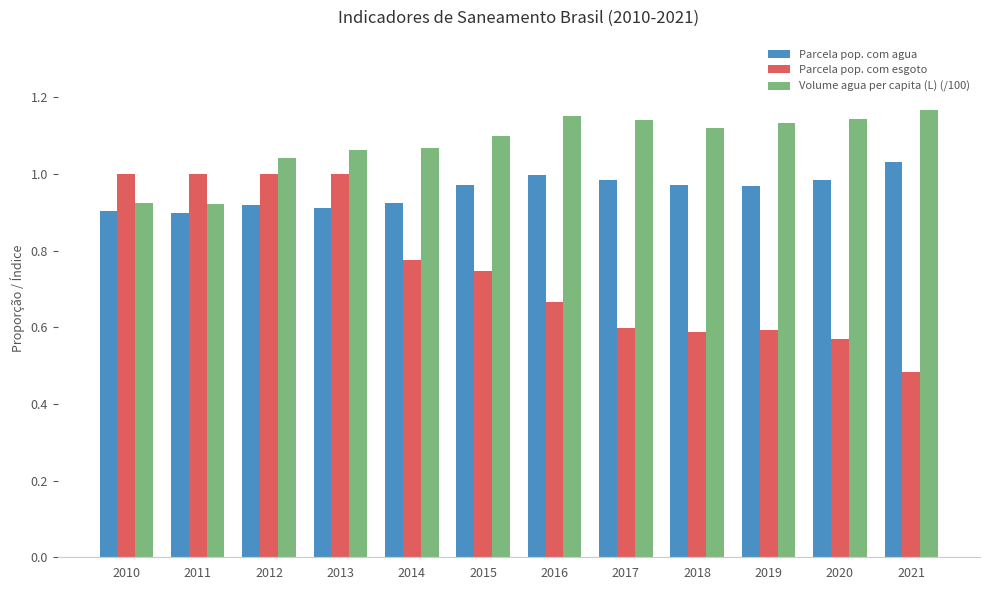

The value of Volume agua per capita (L) (/100) at 2010 is 0.9. True or false?

True